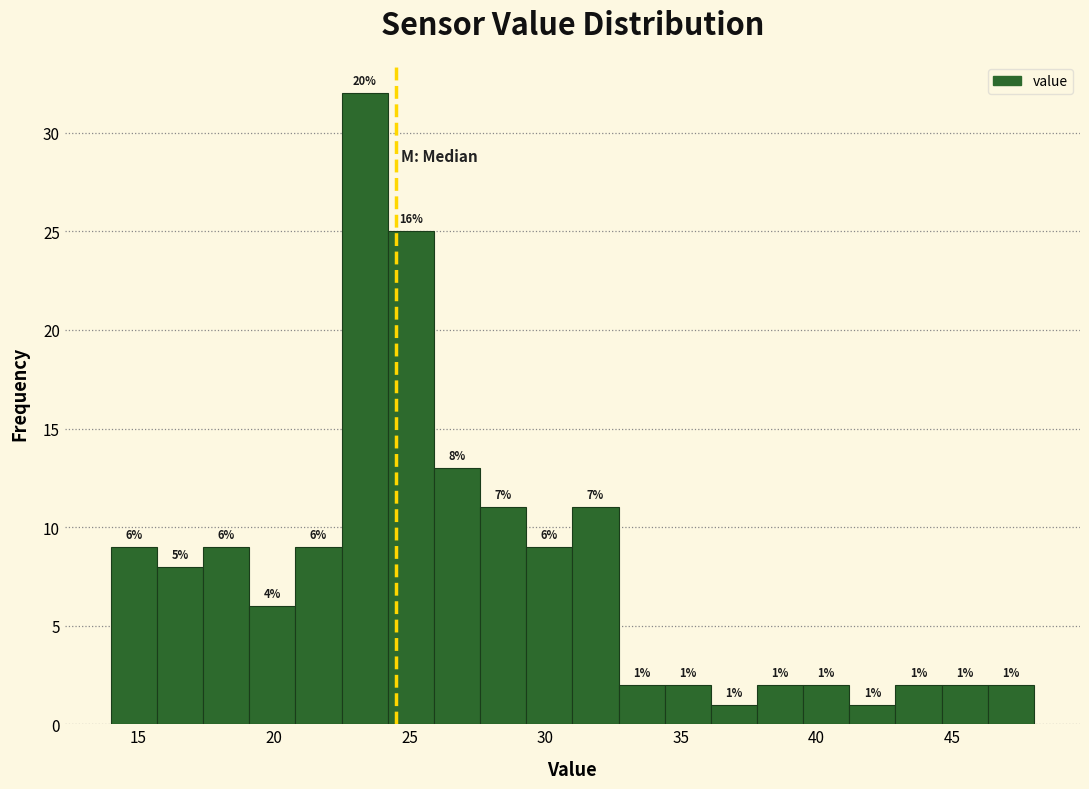

Around what value on the x-axis is the tallest bar? Give the approximate position of its centre, as read against the axis.

23.5